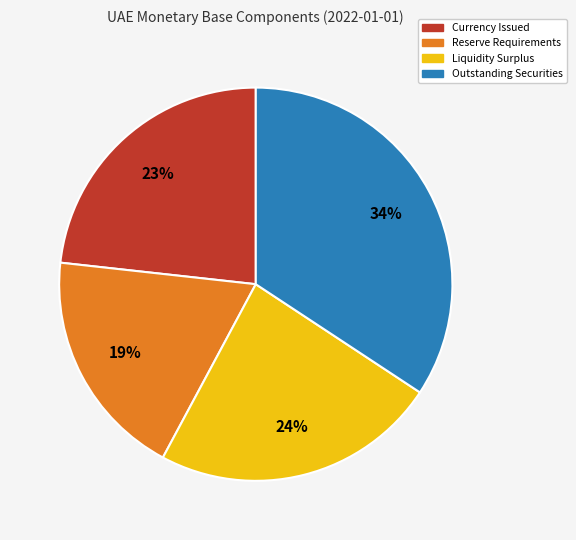

To the nearest percent, what percentage of the pie is Liquidity Surplus?

24%